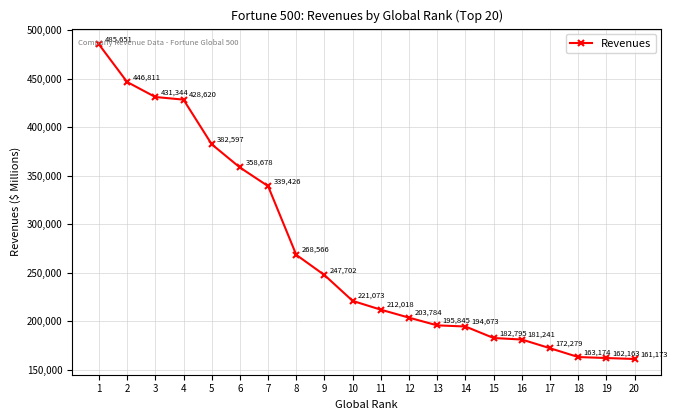

Reading right to left, what are all the values shown in this chart?

20=161173	19=162163	18=163174	17=172279	16=181241	15=182795	14=194673	13=195845	12=203784	11=212018	10=221073	9=247702	8=268566	7=339426	6=358678	5=382597	4=428620	3=431344	2=446811	1=485651